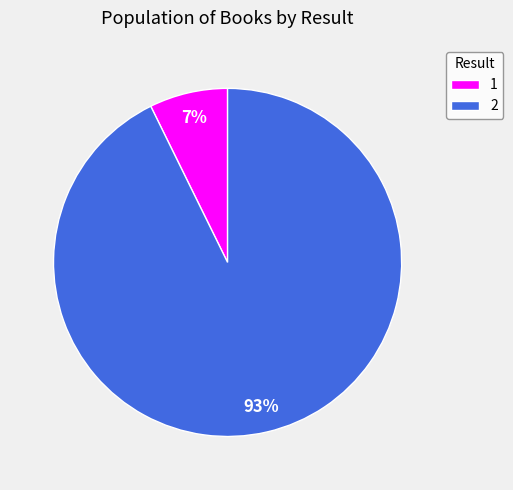

Is there a majority slice in this chart?

Yes